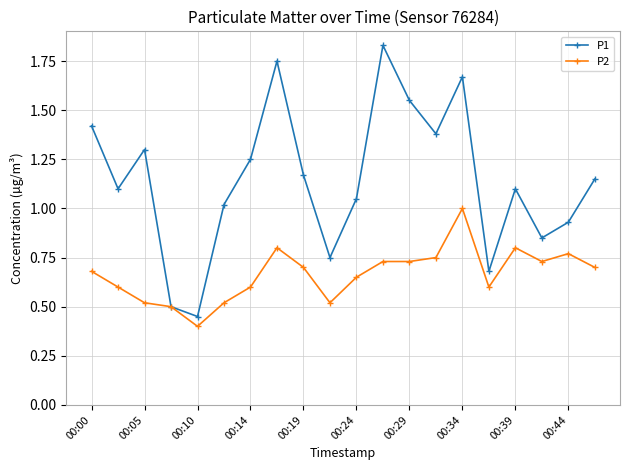

Which series has the largest total across all categories?

P1